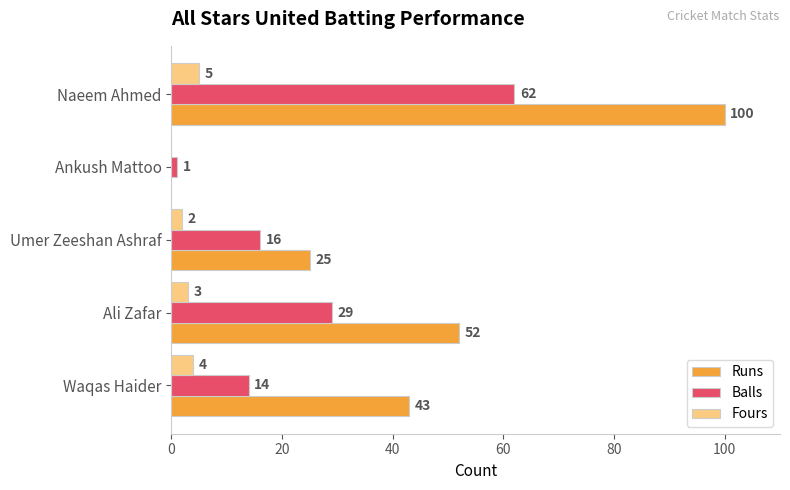

At which category is the sum across all series the highest?

Naeem Ahmed